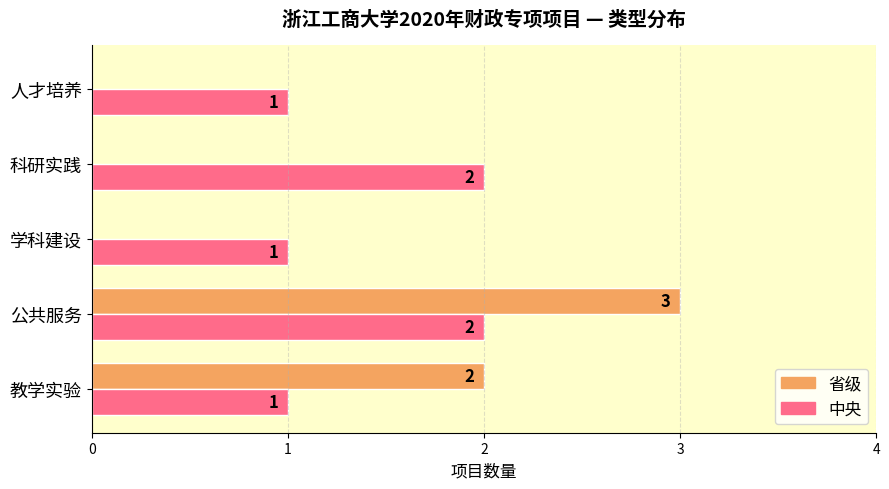

Which series changed the most between 学科建设 and 科研实践?

中央